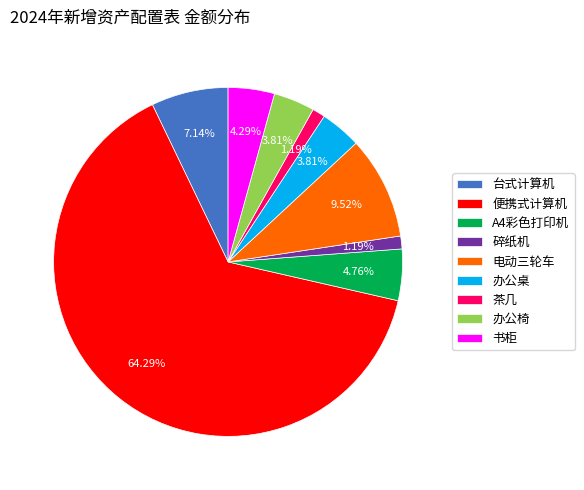

Which has a higher value, 碎纸机 or 办公桌?

办公桌